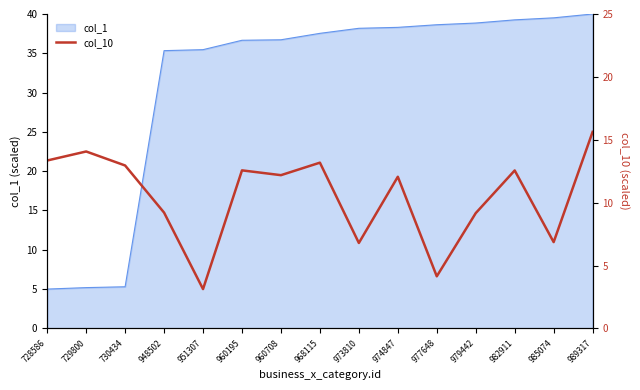

How many data points are above 19?

9